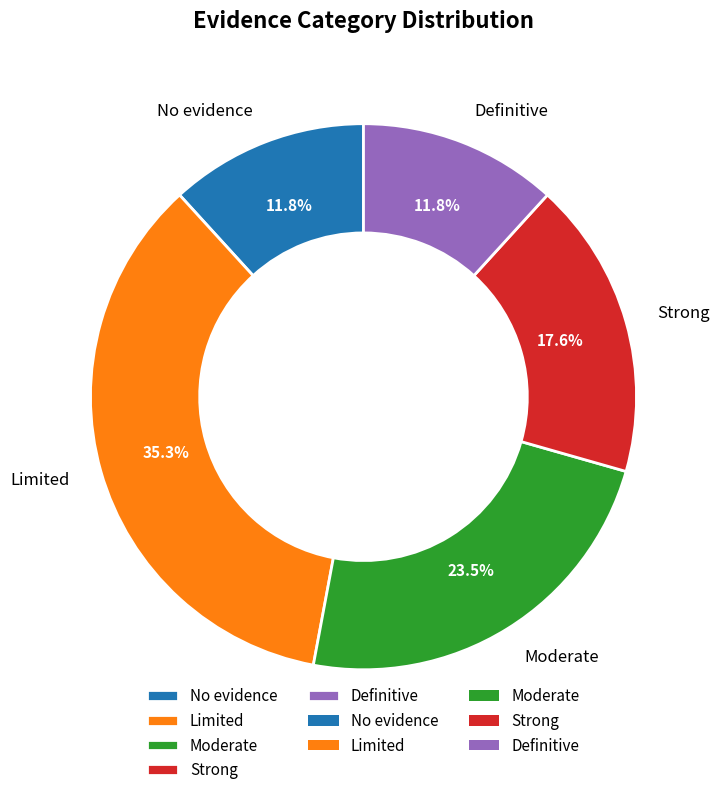

Which slice is the largest?

Limited